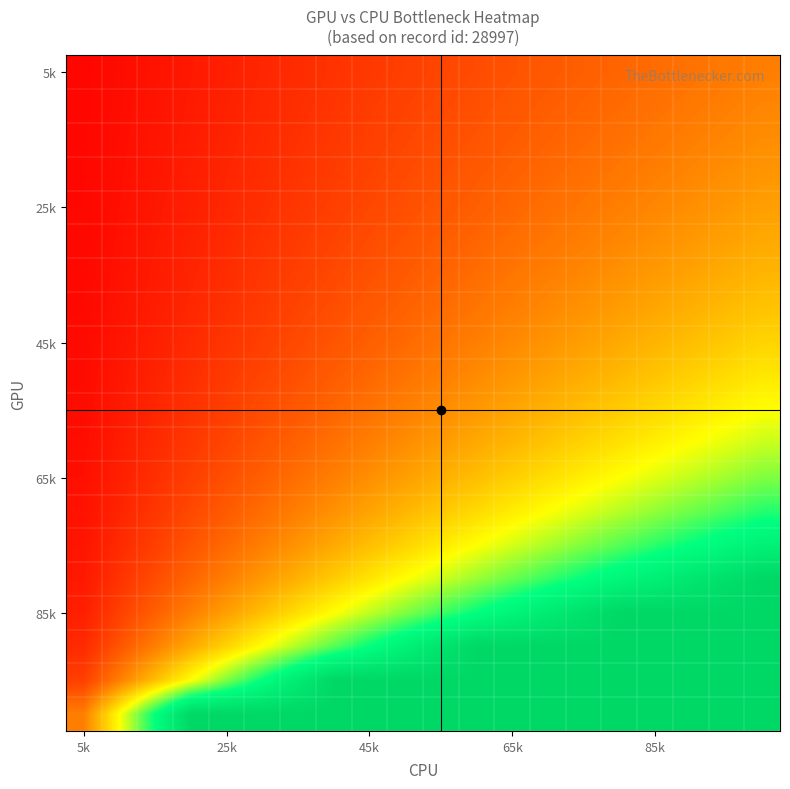

What is the greatest value displayed?

1.0